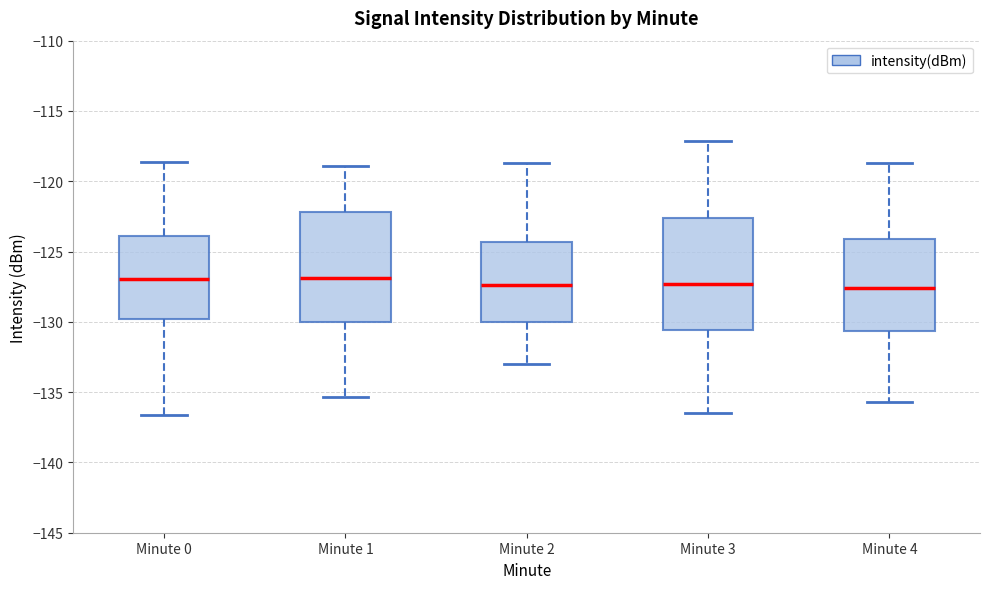

Reading left to right, read every box against the y-axis: the position of its median line, the range the box covers, and the ends of its whiskers. The values are not printed on the chart, so give them approximately, as read against the axis.

Minute 0: median -127.0, box -130.0 to -124.0, whiskers -136.5 to -118.5
Minute 1: median -127.0, box -130.0 to -122.0, whiskers -135.5 to -119.0
Minute 2: median -127.5, box -130.0 to -124.5, whiskers -133.0 to -118.5
Minute 3: median -127.5, box -130.5 to -122.5, whiskers -136.5 to -117.0
Minute 4: median -127.5, box -130.5 to -124.0, whiskers -135.5 to -118.5